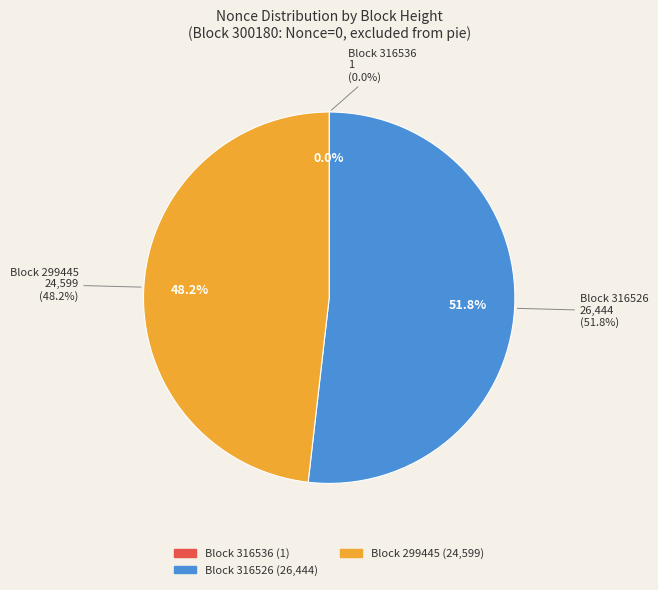

True or false: 316526 accounts for 52% of the total.

True